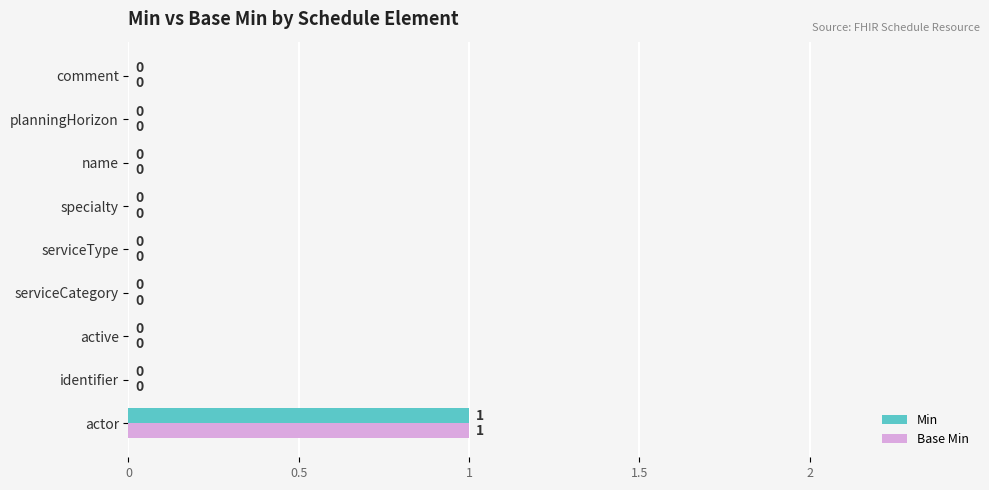

How many categories are shown in the chart?

9